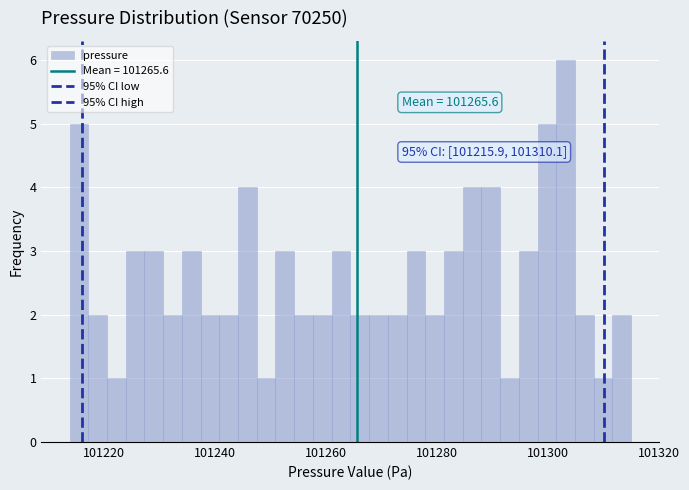

Read against the x-axis, roughly where is the centre of the tallest bar?

101304